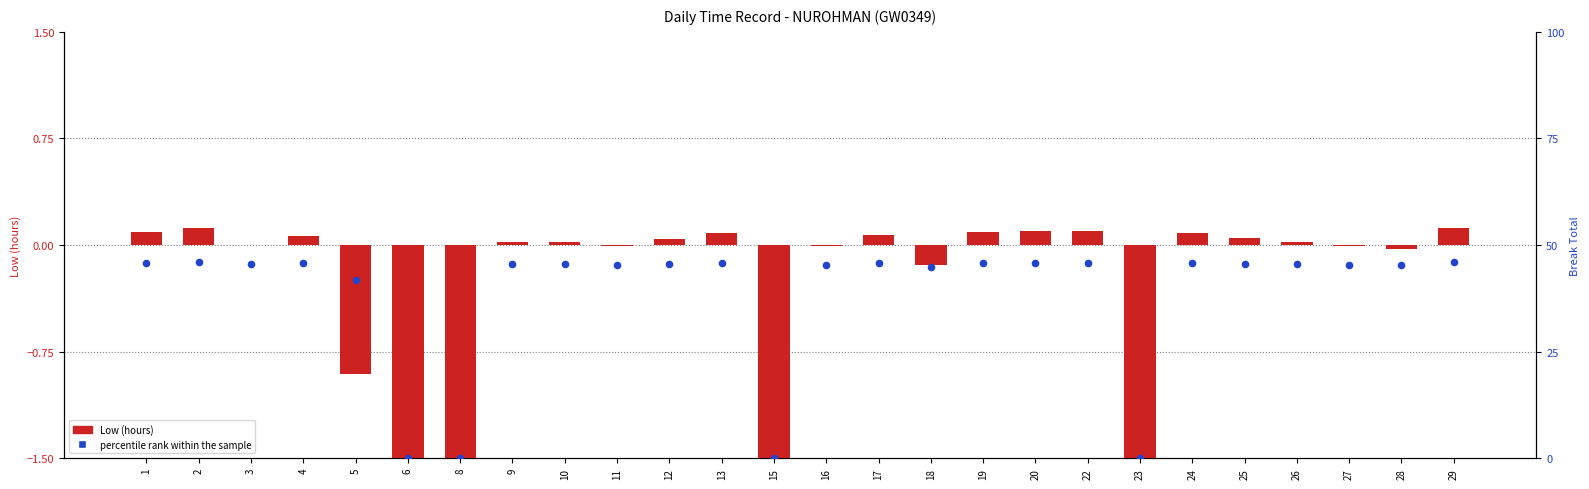

Which series reaches the maximum Y coordinate?

percentile rank within the sample